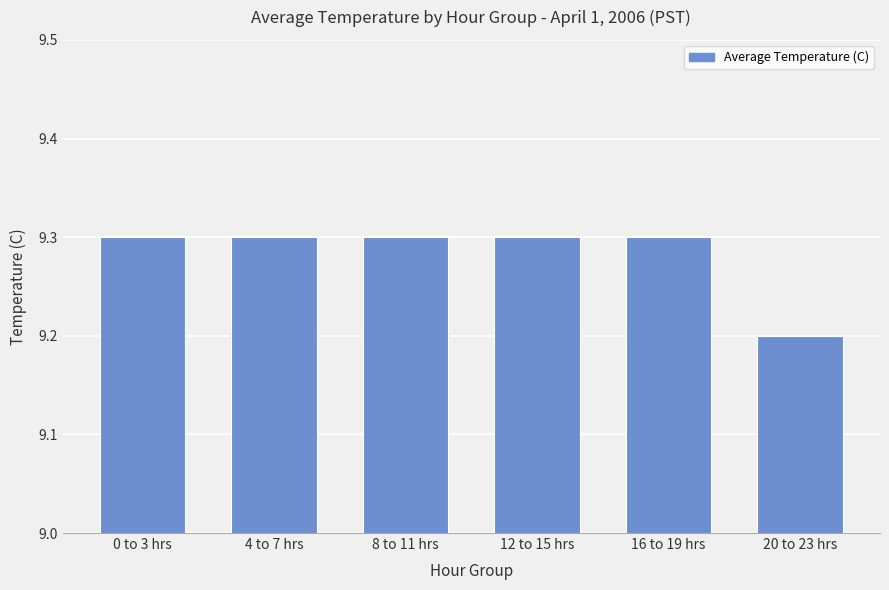

What is the greatest value displayed?

9.3